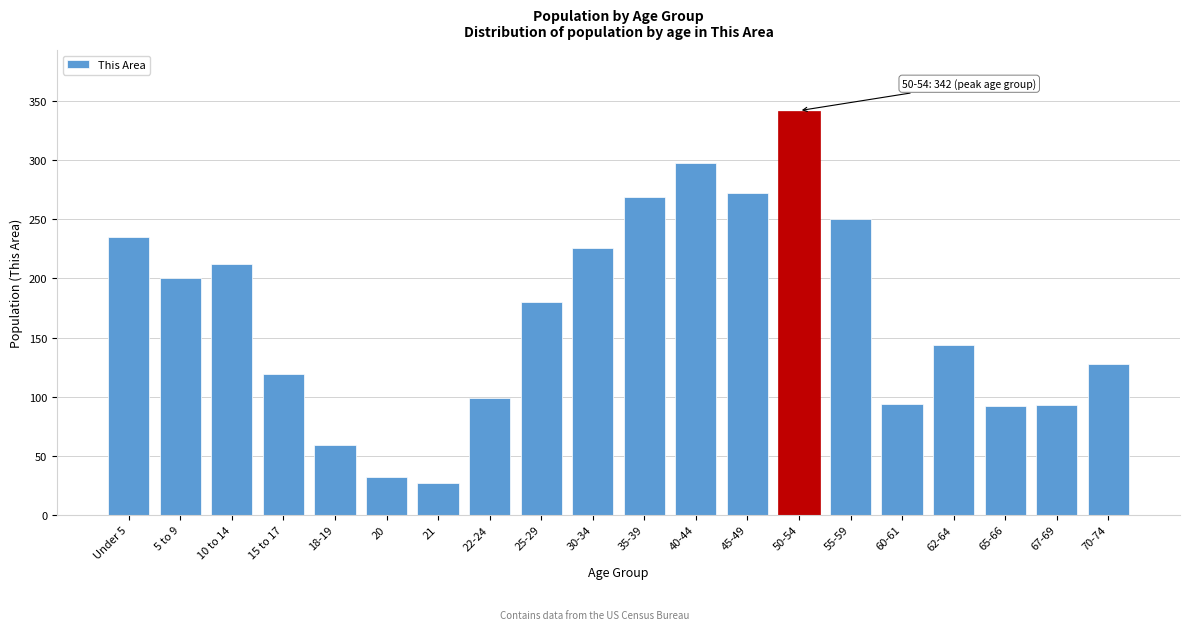

Read the value at 70-74, to the nearest 50.

150